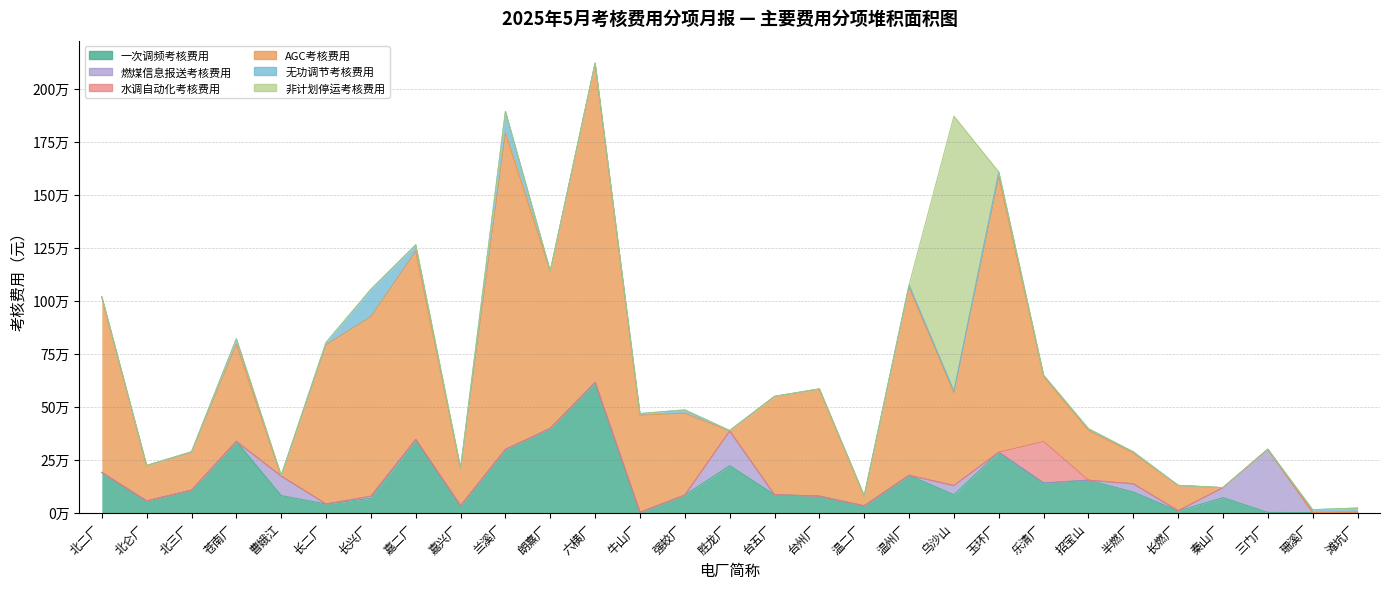

Reading left to right, what are all the values shown in this chart?

一次调频考核费用: 189266.4	54873.8	105639.4	335651.4	80115.6	40484.8	67365.1	344930.7	32140.6	297866.5	396921.0	613793.8	1130.8	82368.0	221517.8	84167.7	77595.9	31604.8	175871.1	84264.3	284755.5	139387.4	152706.5	96759.8	7546.9	70500.5	712.5	94.3	236.4
燃煤信息报送考核费用: 0.0	0.0	0.0	0.0	92132.6	0.0	9967.2	0.0	0.0	0.0	0.0	0.0	0.0	0.0	163212.9	0.0	0.0	0.0	0.0	43191.2	0.0	0.0	0.0	38938.5	1275.1	47000.4	297741.0	222.0	1162.8
水调自动化考核费用: 0.0	0.0	0.0	0.0	0.0	0.0	0.0	0.0	0.0	0.0	0.0	0.0	0.0	0.0	0.0	0.0	0.0	0.0	0.0	0.0	0.0	195980.1	0.0	0.0	0.0	0.0	0.0	0.0	0.0
AGC考核费用: 825404.6	165830.5	178729.8	458080.1	0.0	750879.9	846664.6	887384.4	175934.0	1492846.9	741057.1	1505615.2	457904.8	385889.2	0.0	463146.7	504959.5	46394.0	888265.6	437479.1	1298489.0	308212.8	234892.0	145520.3	119501.6	0.0	0.0	0.0	0.0
无功调节考核费用: 4339.2	1563.2	2495.9	25835.1	2810.2	10969.4	128984.5	30518.4	778.9	101402.4	993.8	326.6	7785.6	16101.0	2191.2	1016.4	733.5	853.4	9228.4	8781.7	23301.0	4214.0	7747.0	5118.6	0.0	0.0	0.0	13067.7	20045.1
非计划停运考核费用: 0.0	0.0	0.0	0.0	0.0	0.0	0.0	0.0	0.0	0.0	0.0	0.0	0.0	0.0	0.0	0.0	0.0	0.0	0.0	1295736.0	0.0	0.0	0.0	0.0	0.0	0.0	0.0	0.0	0.0